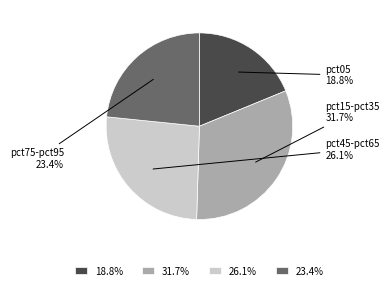

How much of the chart is everything except 26.1%?

73.9%